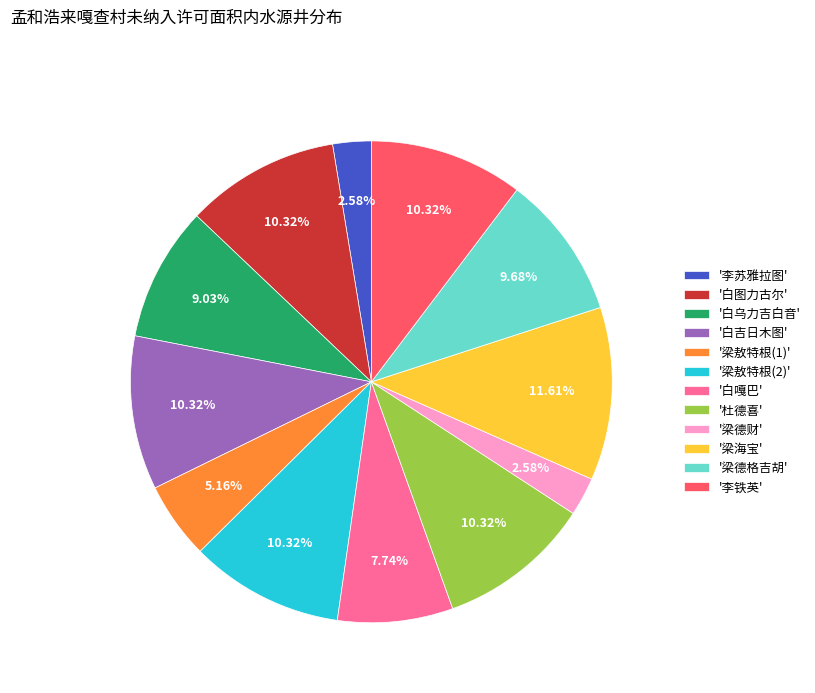

What is the largest slice in the pie chart?

'梁海宝'